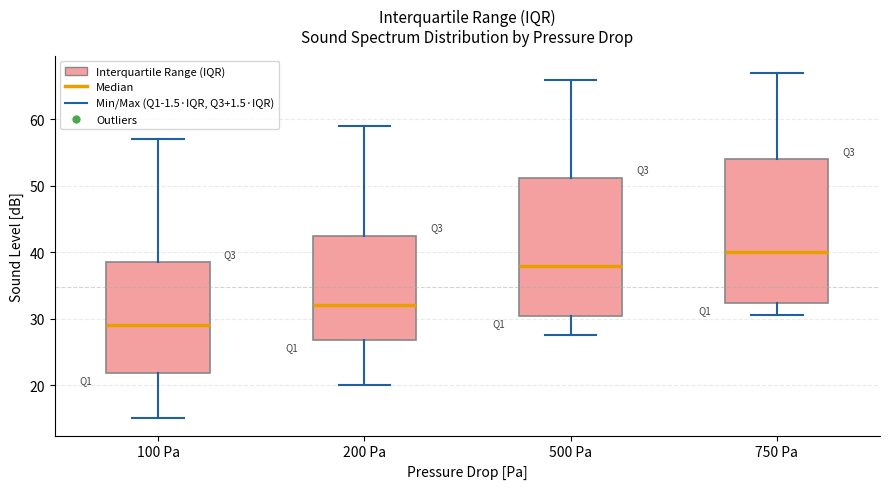

Reading left to right, read every box against the y-axis: the position of its median line, the range the box covers, and the ends of its whiskers. The values are not printed on the chart, so give them approximately, as read against the axis.

100 Pa: median 29, box 22 to 39, whiskers 15 to 57
200 Pa: median 32, box 27 to 43, whiskers 20 to 59
500 Pa: median 38, box 30 to 51, whiskers 28 to 66
750 Pa: median 40, box 32 to 54, whiskers 31 to 67